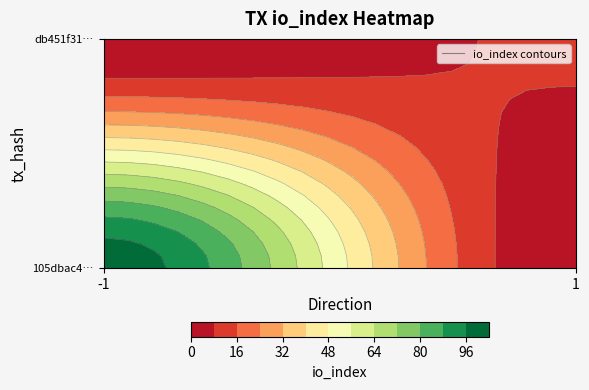

Which series has the widest spread of values?

105dbac489970b2f977bca7e361d854c976e8cb